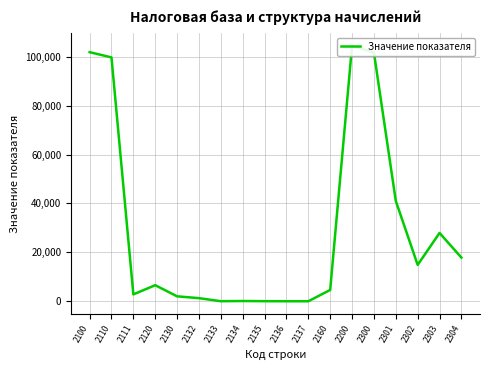

At which category does the data reach its first local peak?

2120